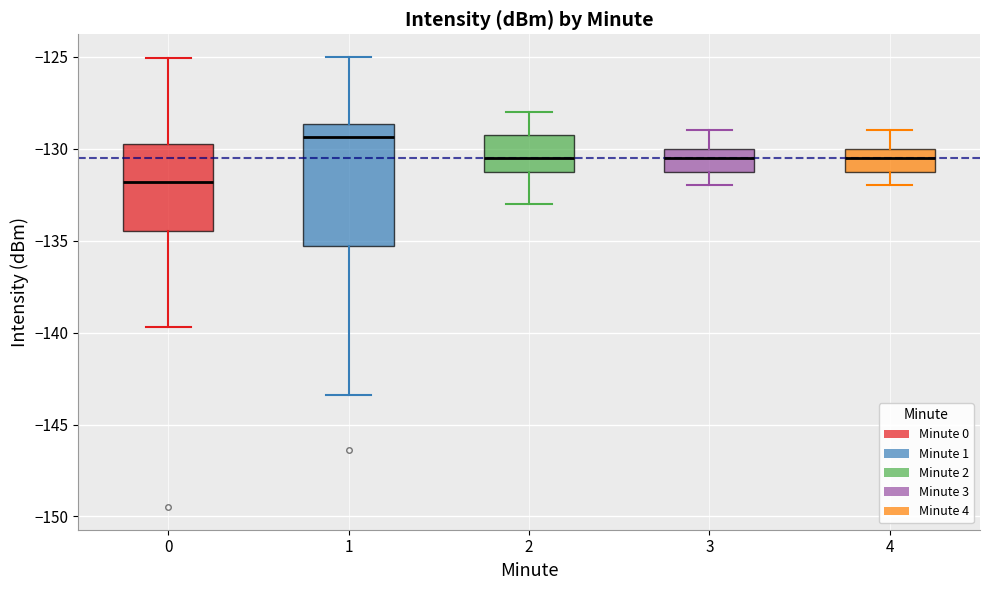

Which box has the lowest median line?

0